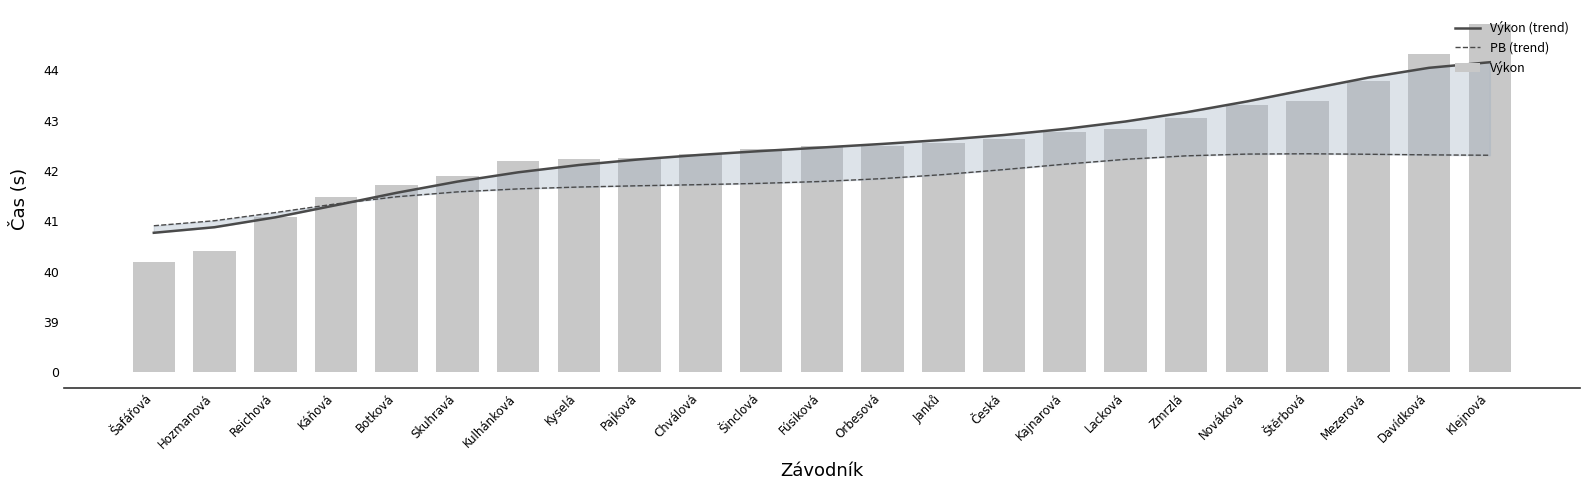

The Výkon (trend) series shows 4.2 at Pajková. True or false?

True